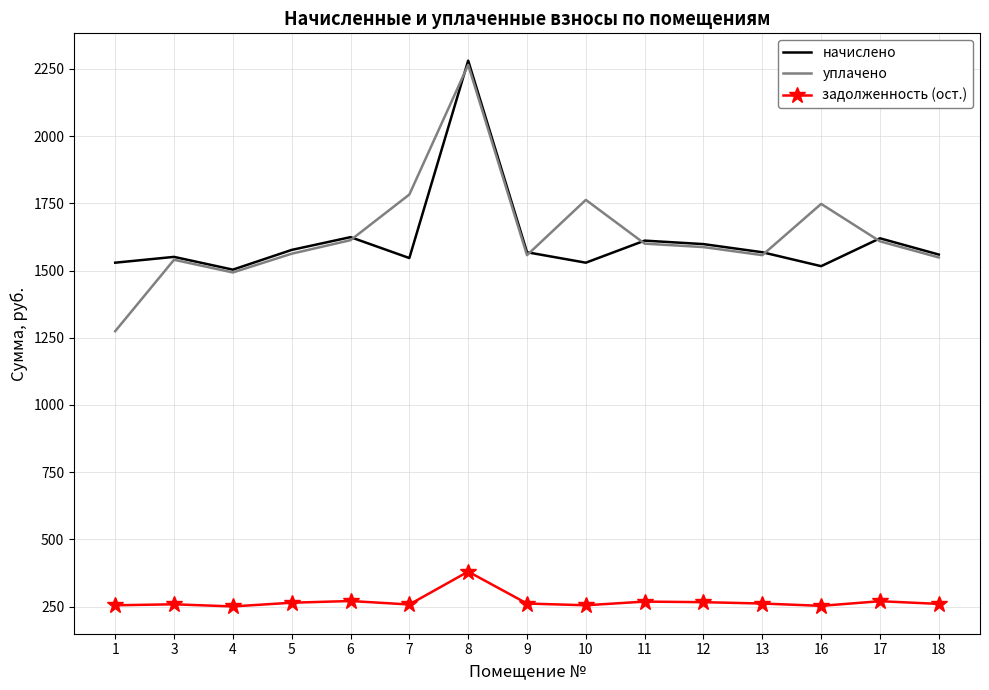

What is the difference between the maximum and minimum values in the начислено series?

777.6